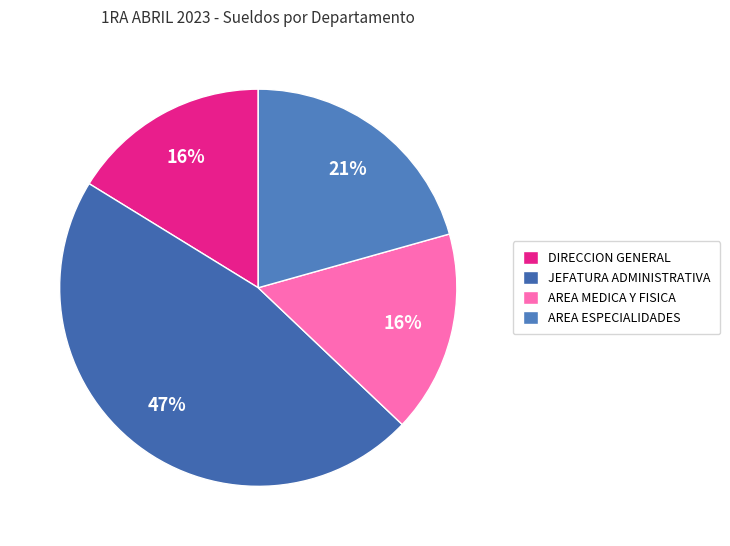

How many segments does this pie chart have?

4